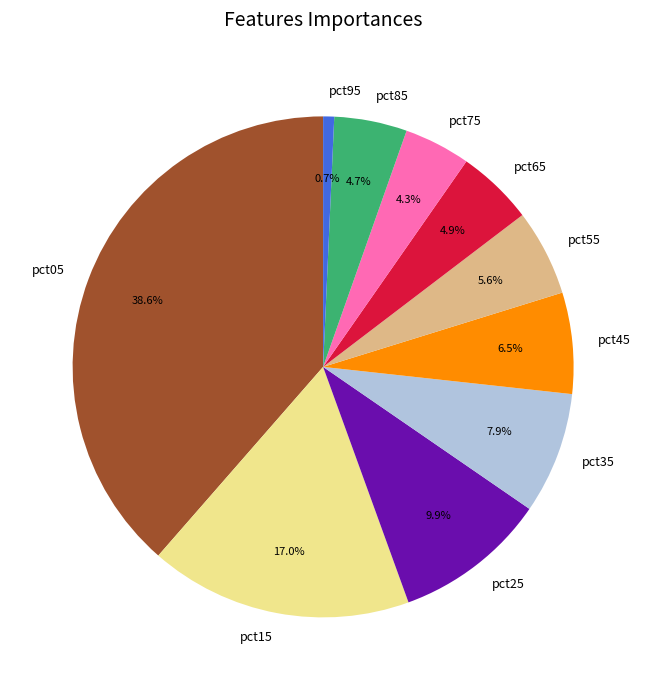

Is there a majority slice in this chart?

No